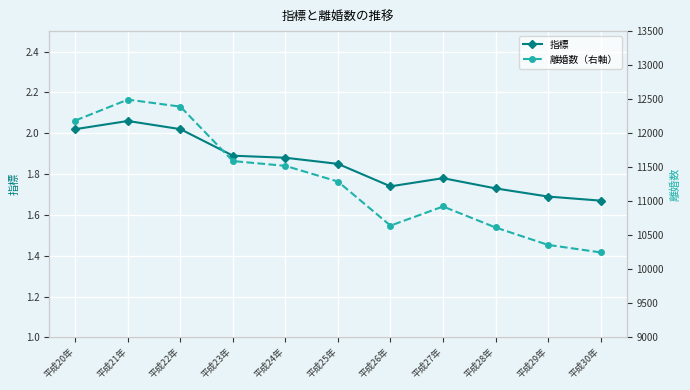

Reading left to right, what are all the values shown in this chart?

指標: 2.0	2.1	2.0	1.9	1.9	1.9	1.7	1.8	1.7	1.7	1.7
離婚数（右軸）: 12187.0	12494.0	12391.0	11591.0	11521.0	11290.0	10643.0	10924.0	10616.0	10360.0	10250.0